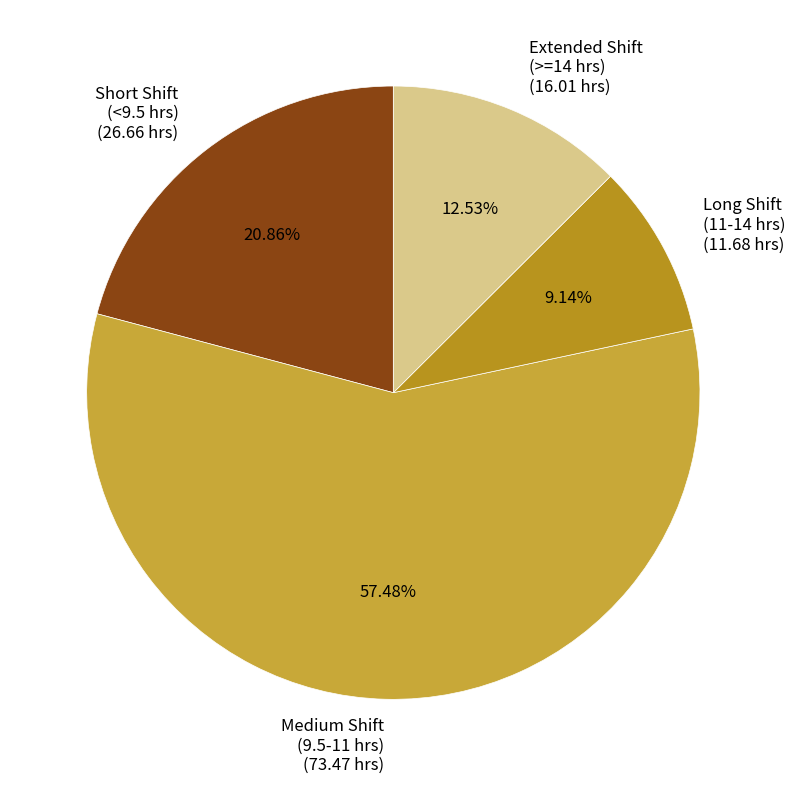

Which category accounts for the majority?

Medium Shift (9.5-11 hrs) (73.47 hrs)